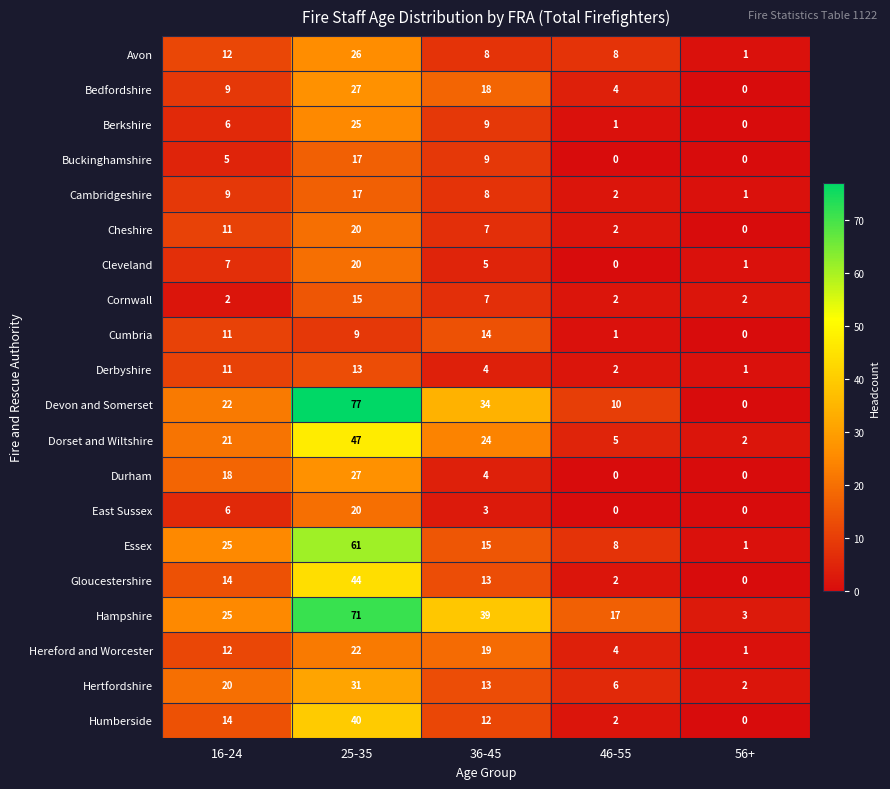

Where is Cleveland nearest to the value 10?

16-24